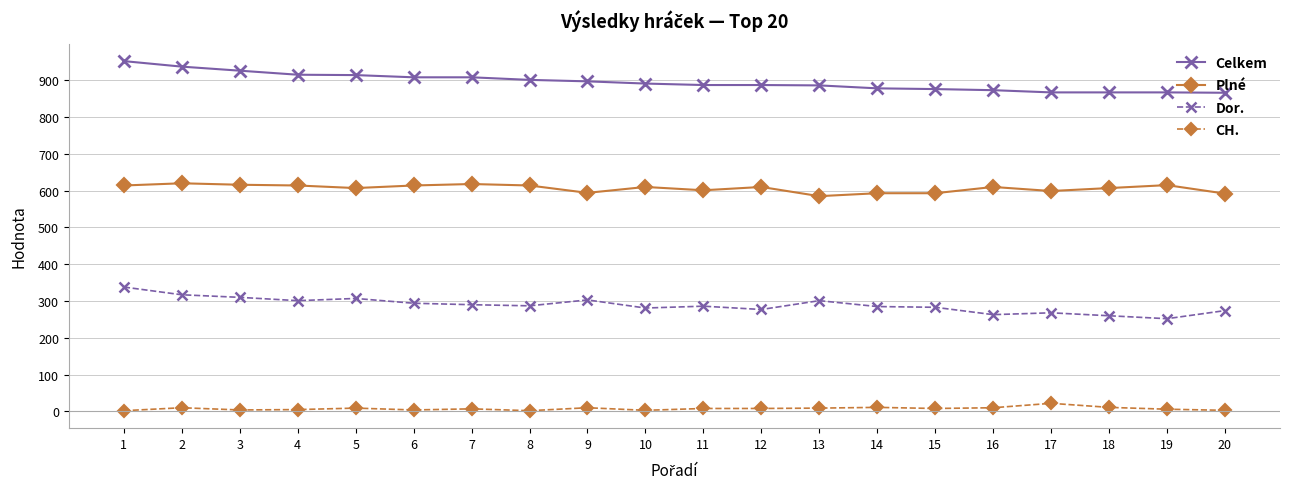

What is the total value across all series at 17?

1756